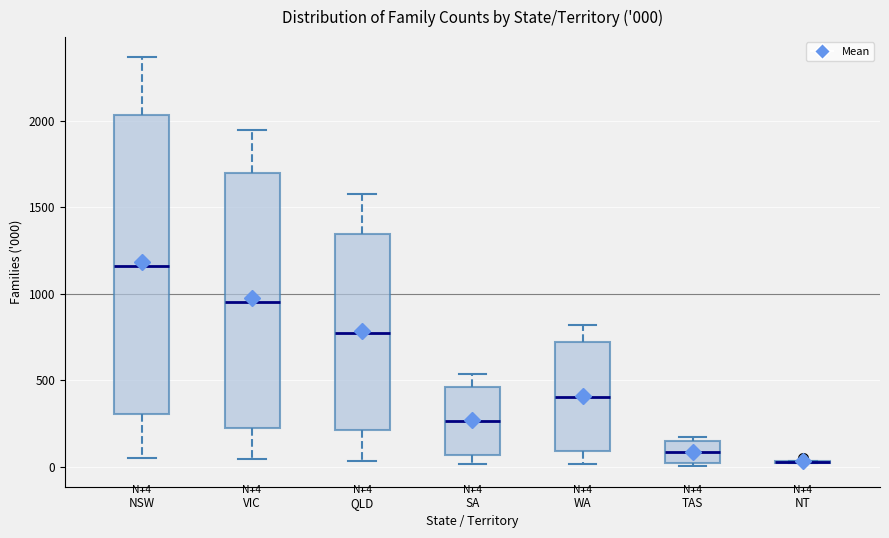

Comparing the boxes themselves (not the whiskers), which one is the tallest?

NSW